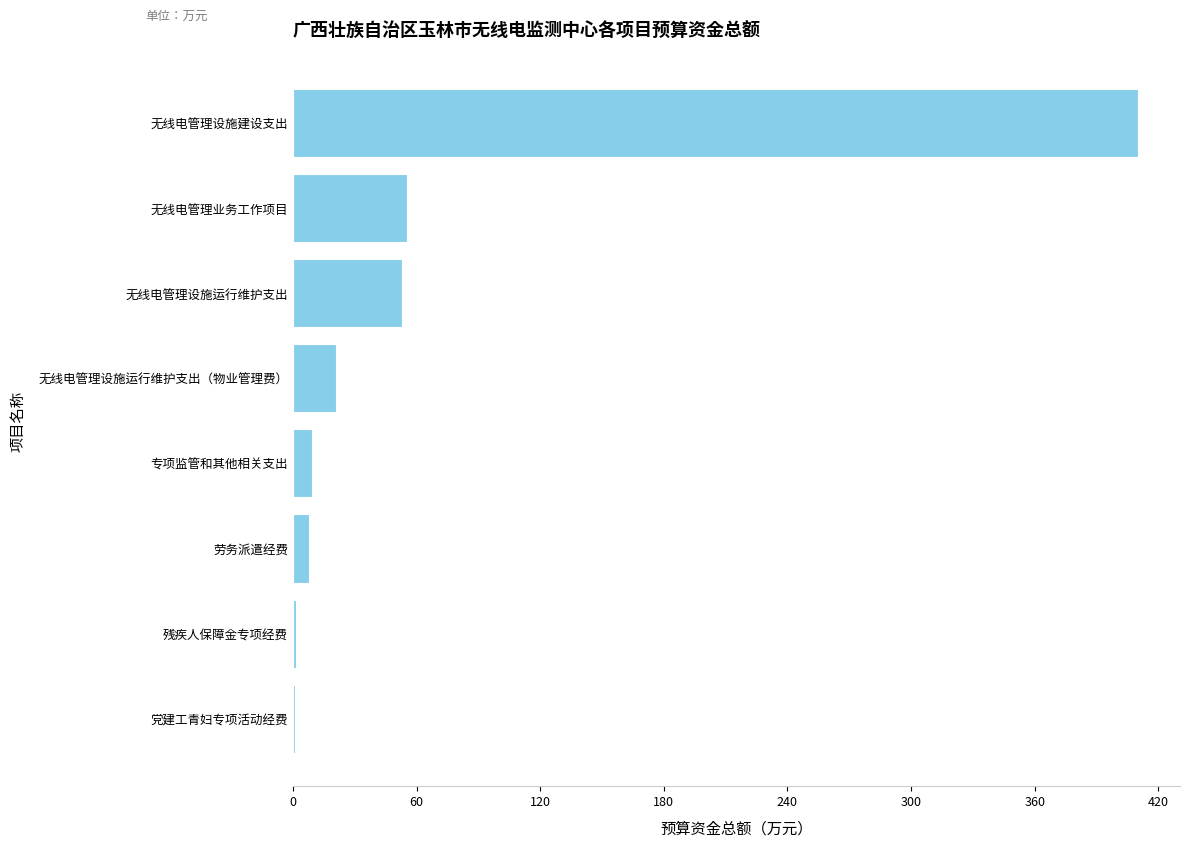

Does the chart contain stacked bars?

No